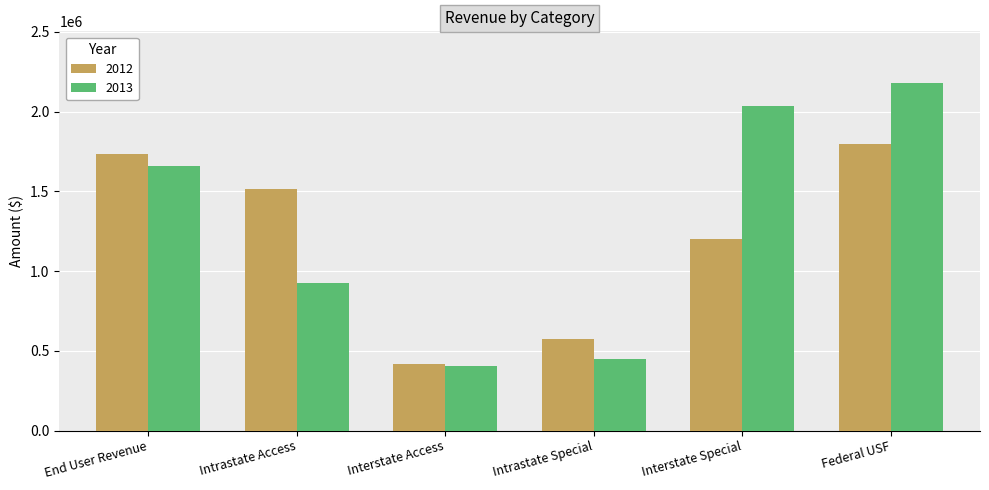

What is the label of the 4th bar from the left?

Intrastate Special